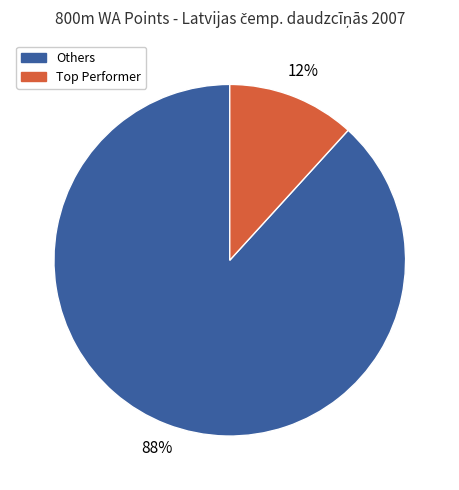

To the nearest percent, what is the difference between the largest and smallest slice percentages?

76%